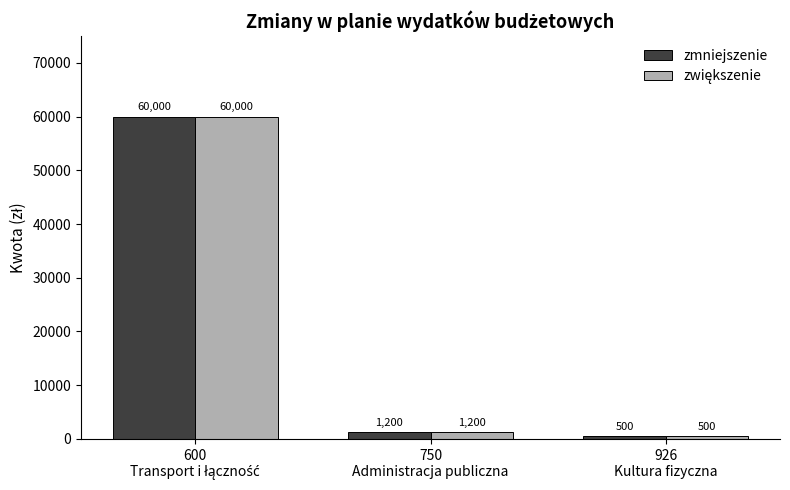

What is the maximum value for zmniejszenie?

60000